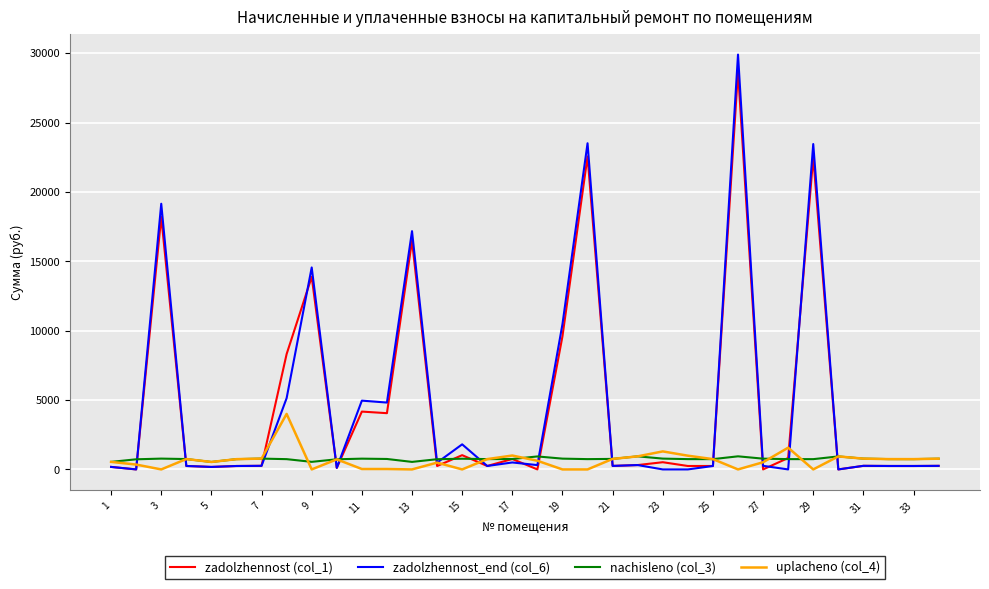

True or false: zadolzhennost_end (col_6) has more than 1 interior local peaks.

True